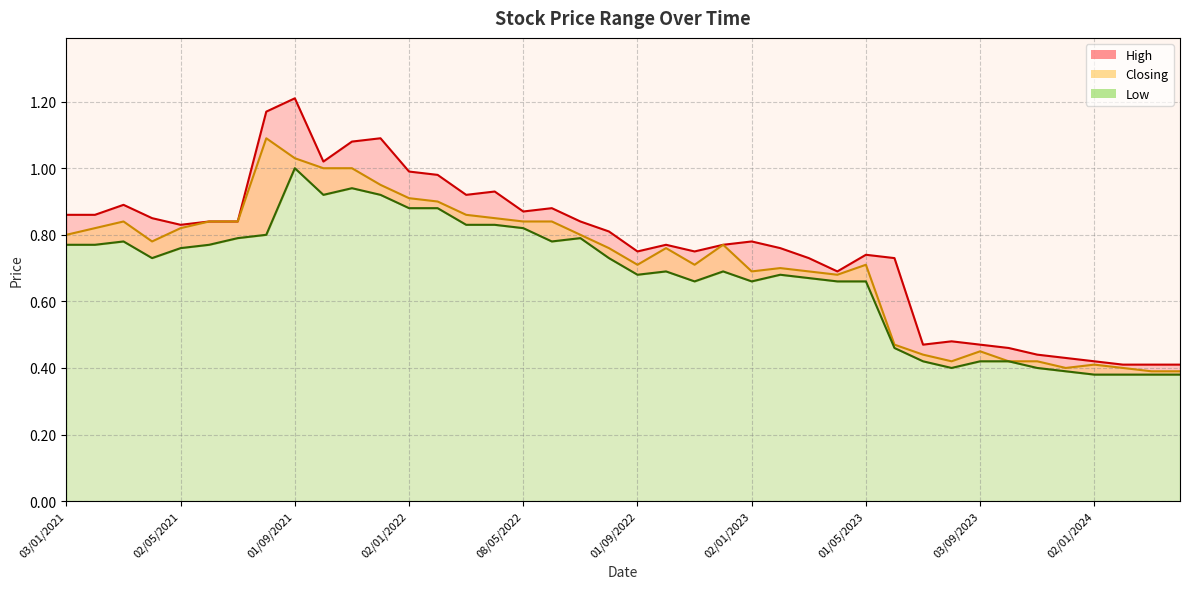

List the series in order of their peak value, highest first.

High, Closing, Low